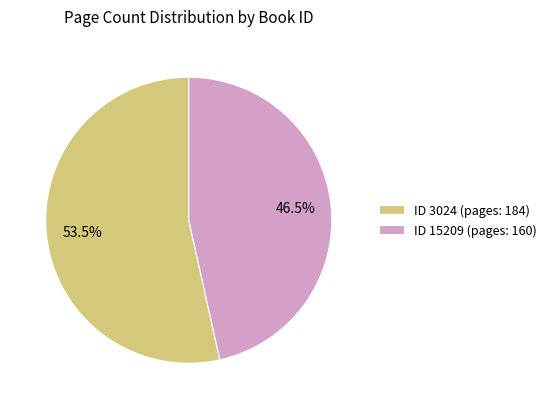

Between ID 3024 (pages: 184) and ID 15209 (pages: 160), which is larger?

ID 3024 (pages: 184)